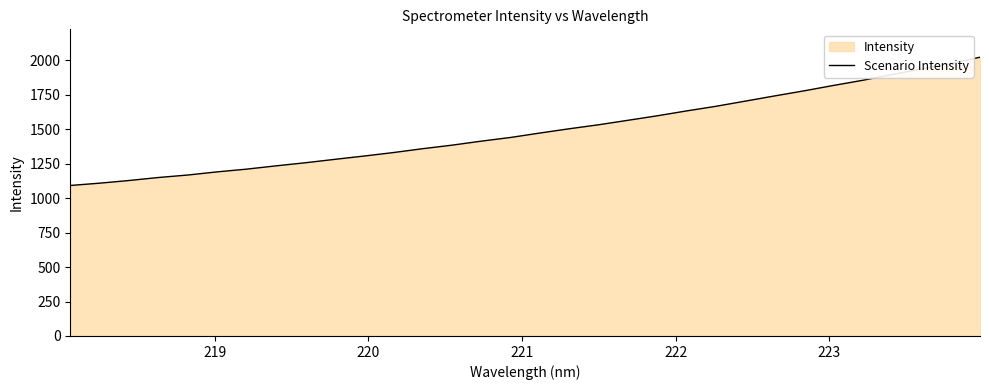

What is the difference between the maximum and minimum values?

931.1